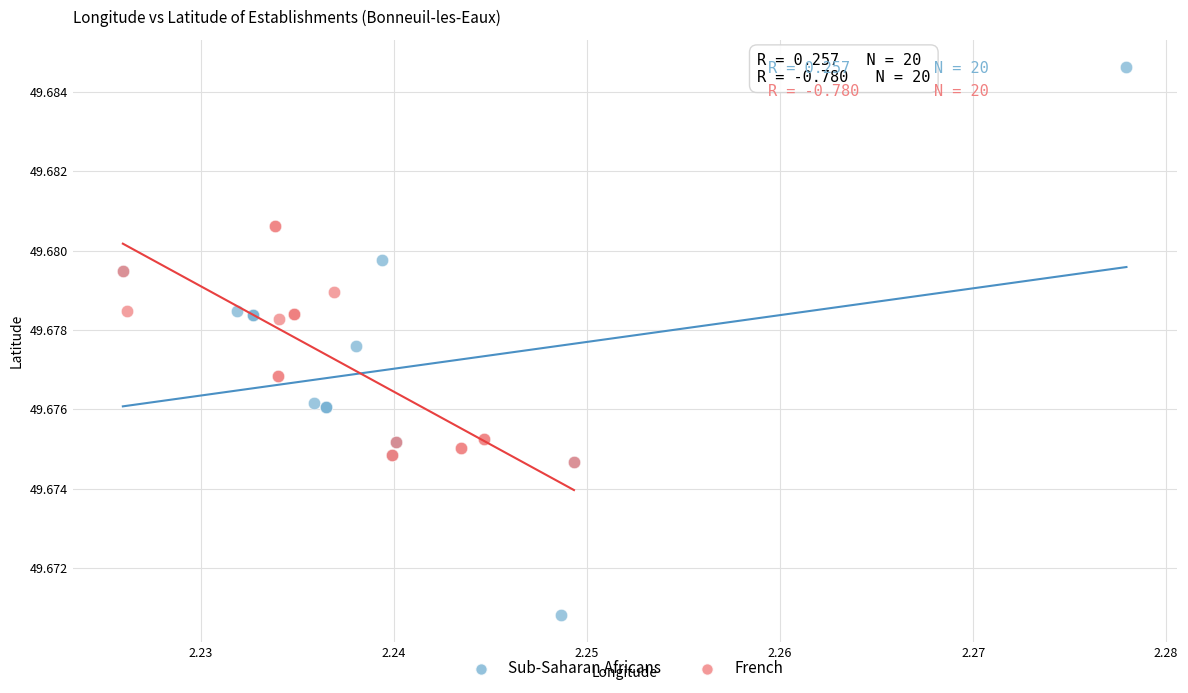

Which series has the largest Y range (max minus min)?

Sub-Saharan Africans